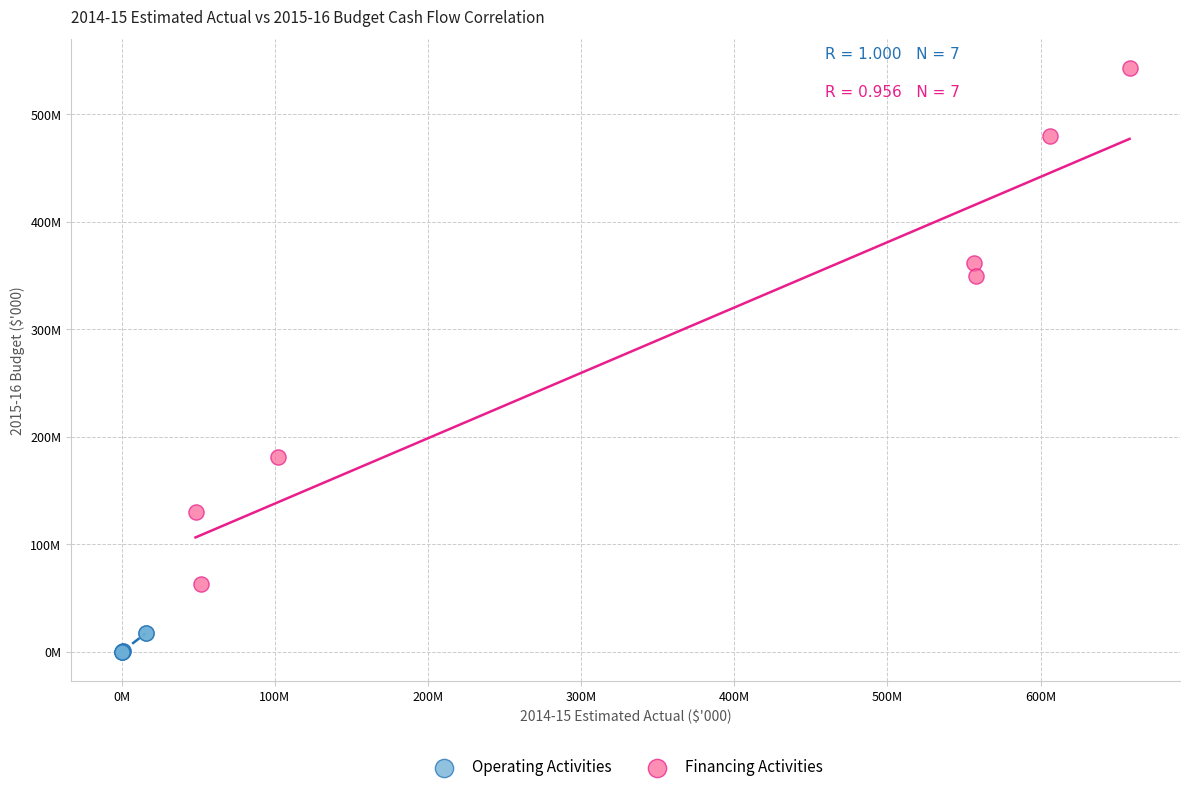

Which series contains the highest Y value?

Financing Activities